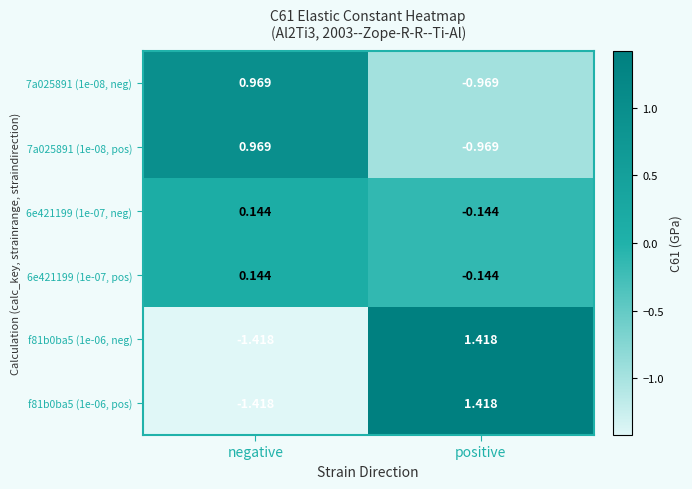

At which label does f81b0ba5 (1e-06, neg) reach its minimum?

negative